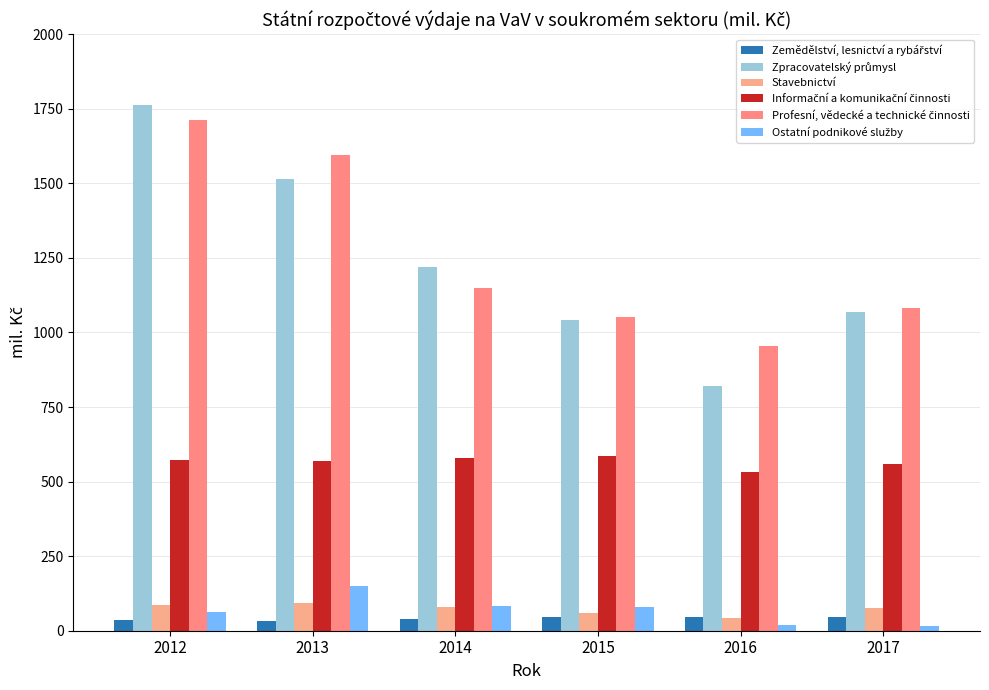

Which series has the largest total across all categories?

Profesní, vědecké a technické činnosti